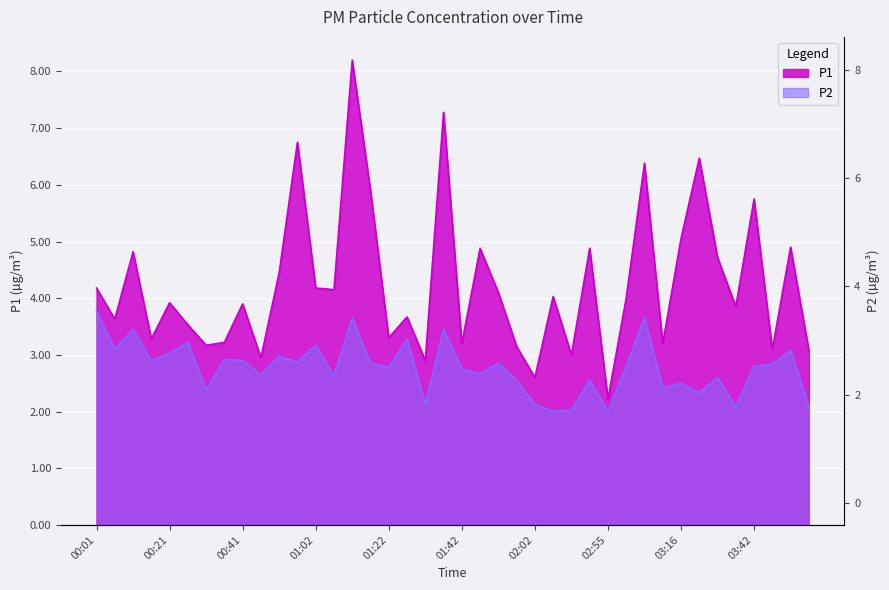

What is the spread (max minus min) of values at 03:42?

3.0